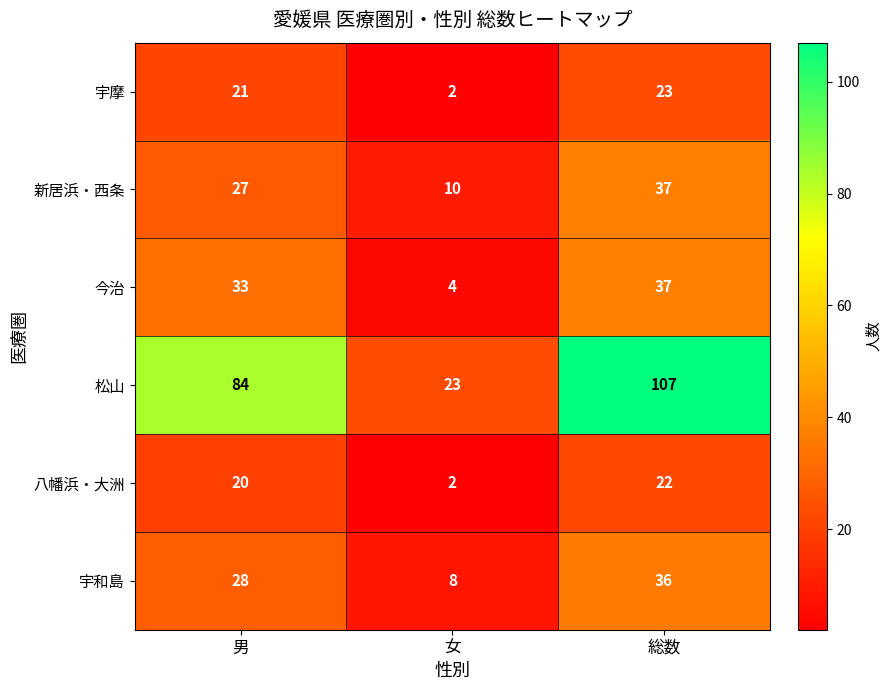

At which category is the sum across all series the highest?

総数